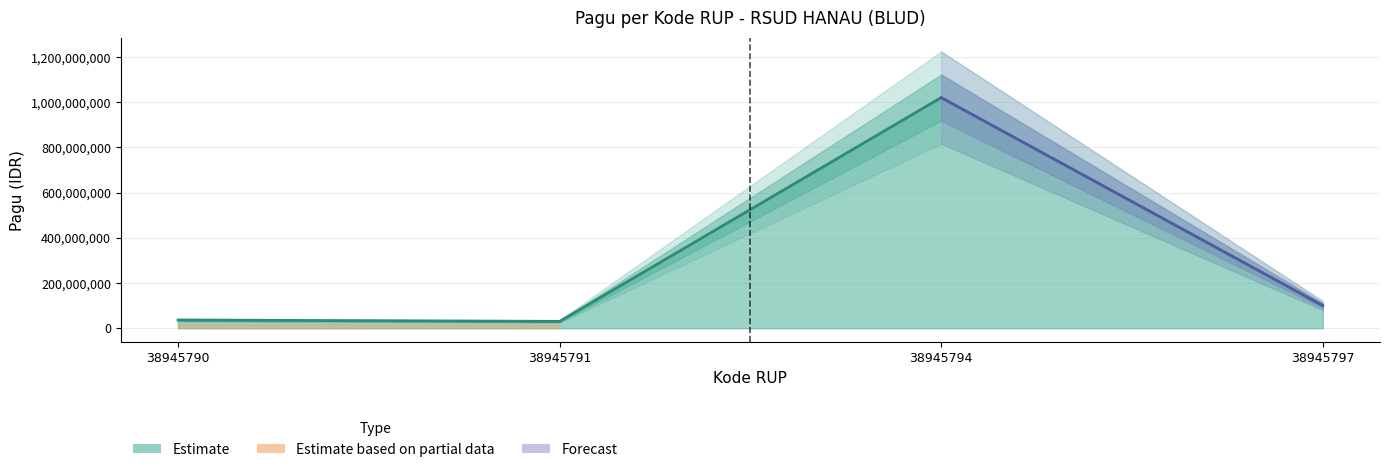

What is the difference between the maximum and minimum values?

990000000